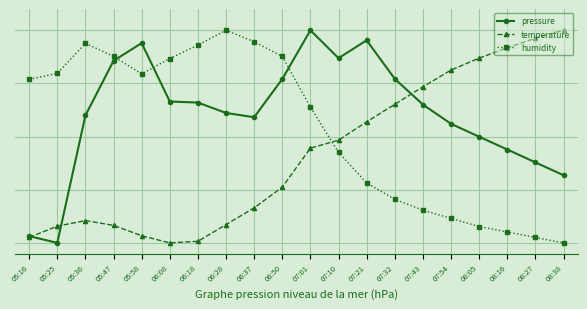

What are all the series names shown in the legend?

pressure, temperature, humidity